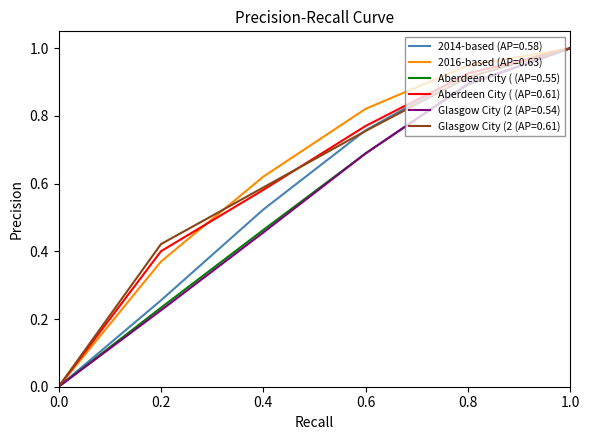

What is the highest value of the Glasgow City (2 (AP=0.54) series?

1.0